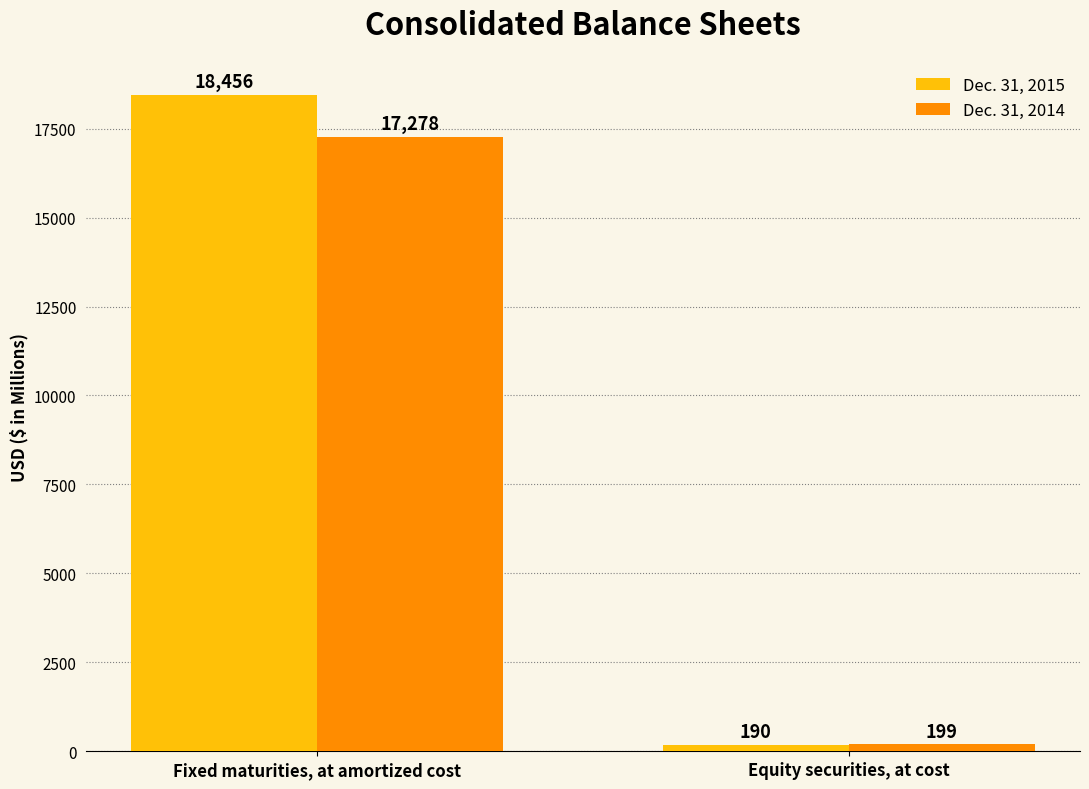

Does the chart contain stacked bars?

No